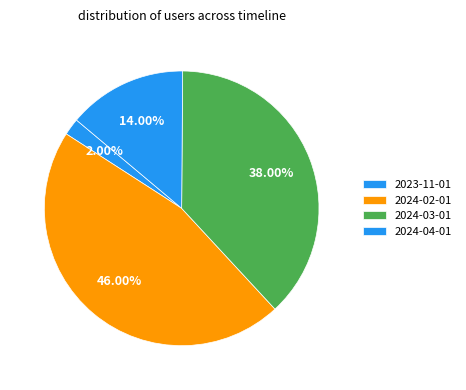

What is the total percentage of 2024-02-01 and 2023-11-01?

48.0%